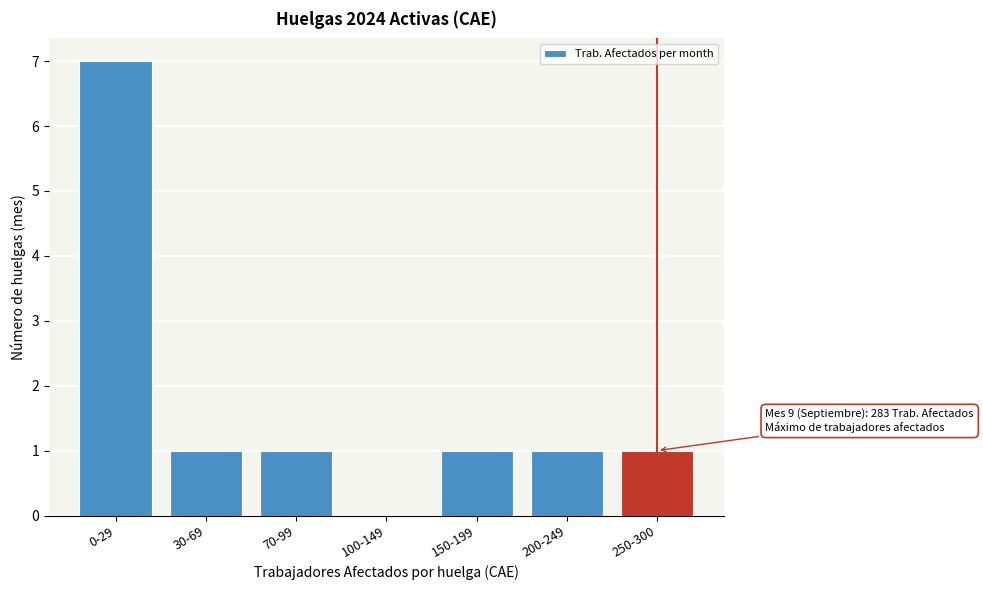

Reading right to left, extract all data points from this chart.

250-300=1	200-249=1	150-199=1	100-149=0	70-99=1	30-69=1	0-29=7